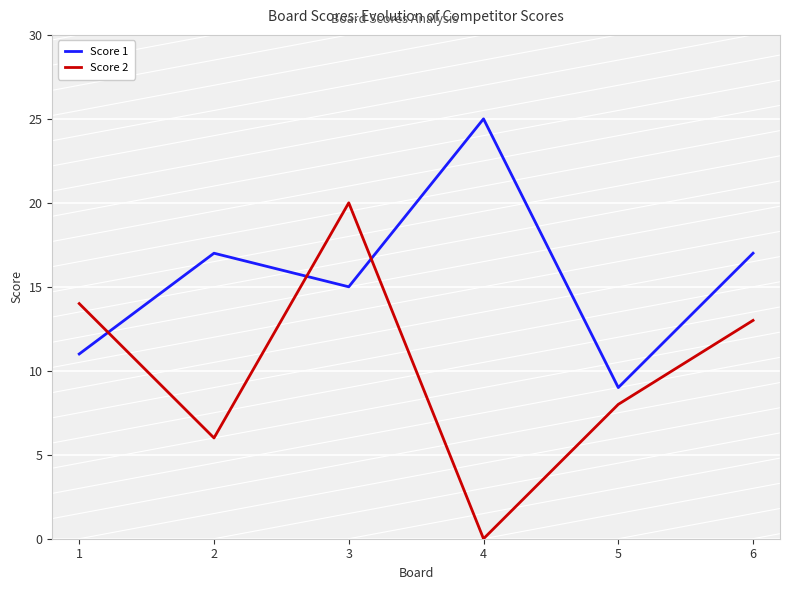

Is it true that Score 1 equals 25 at 4?

True